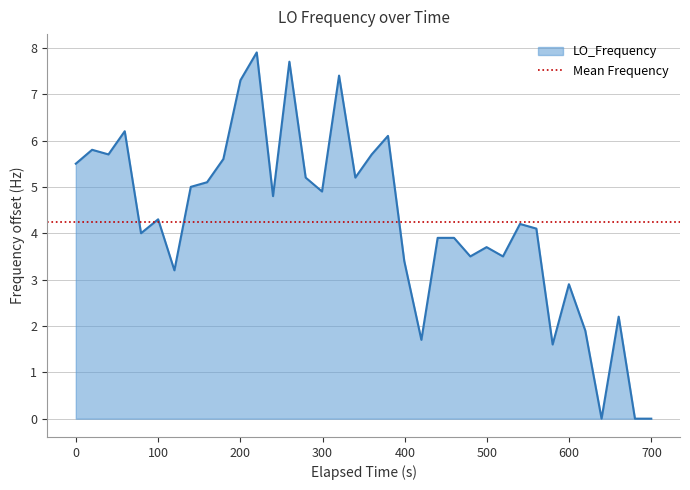

What is the difference between the maximum and minimum values?

7.9